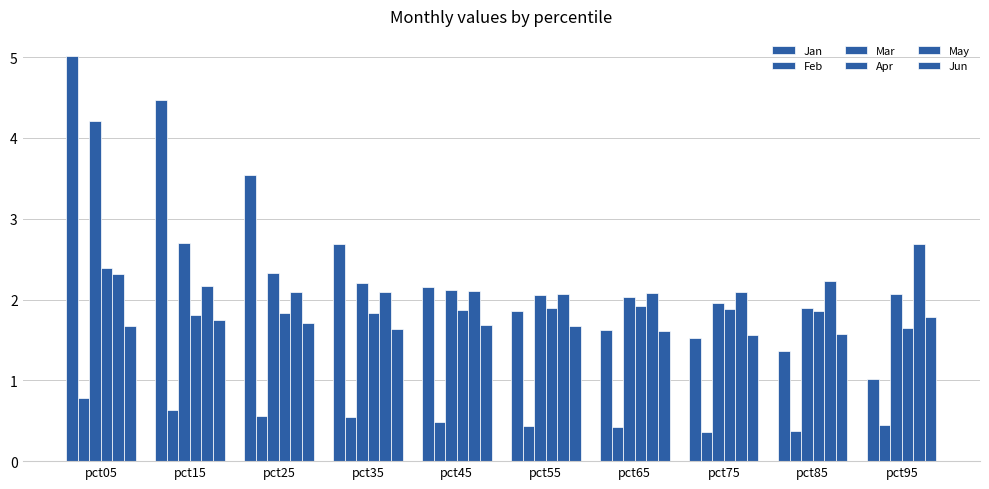

Count the number of data series in this chart.

6